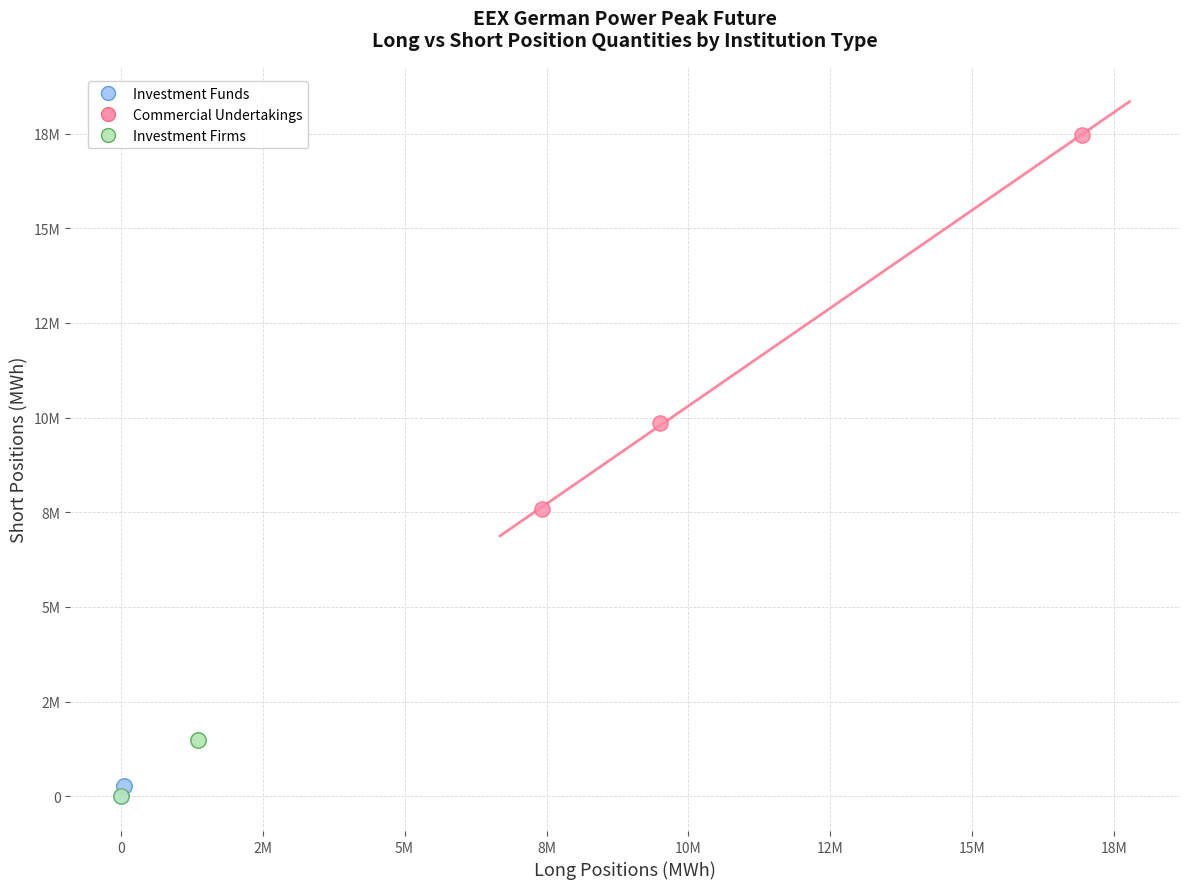

Which series has the largest Y range (max minus min)?

Commercial Undertakings